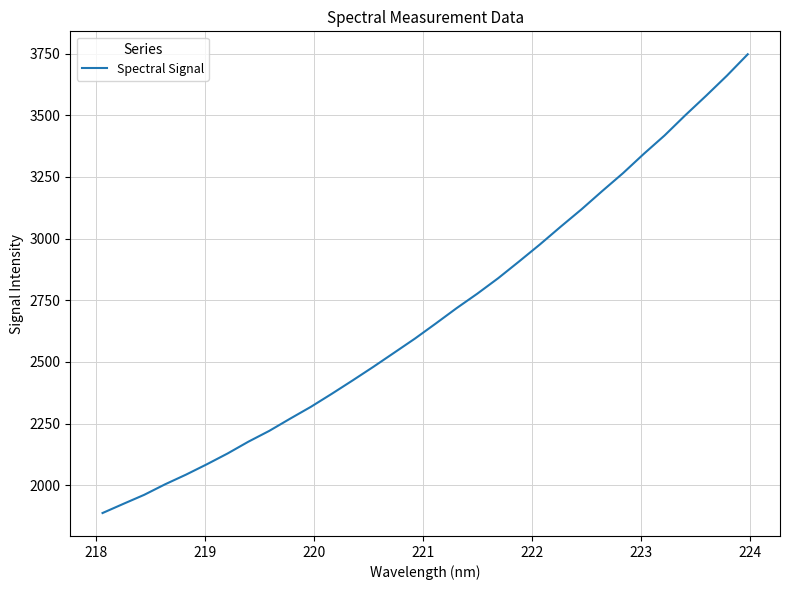

What is the difference between the maximum and minimum values?

1859.8